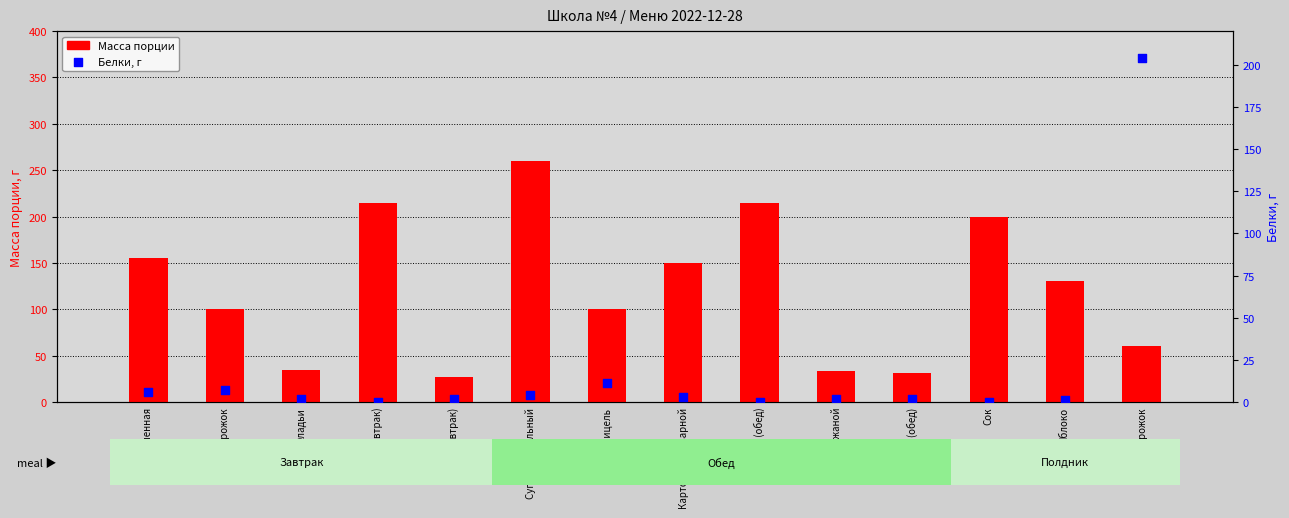

At how many categories does at least one series exceed 215?

1